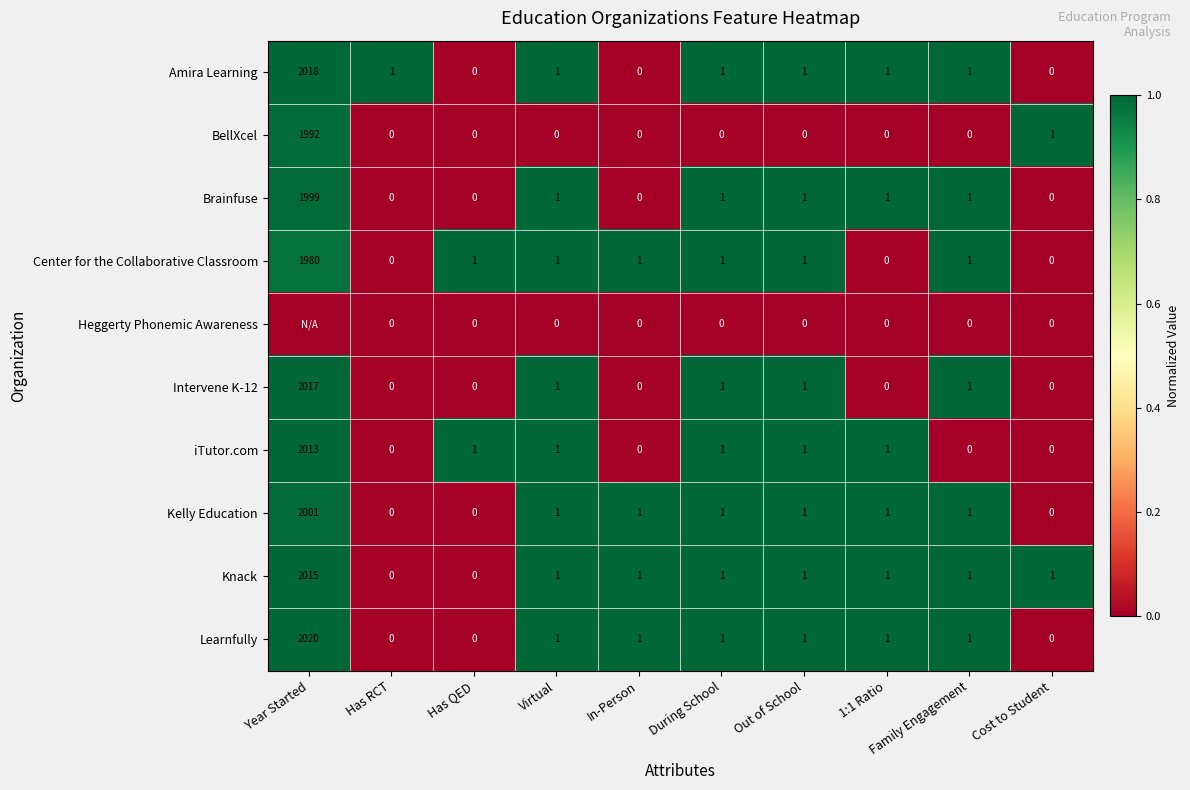

What value does the BellXcel series have at Year Started, to the nearest 10?

1990